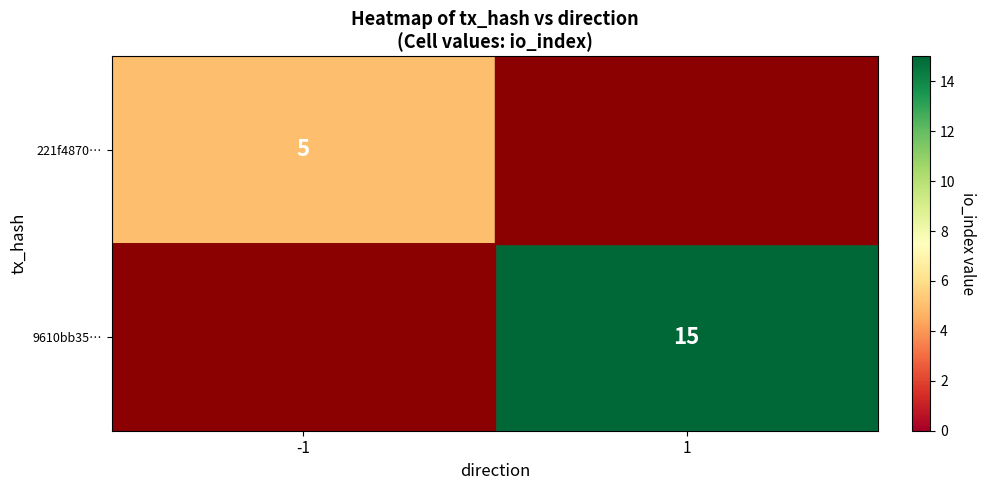

The value of 9610bb35… at 1 is 15. True or false?

True